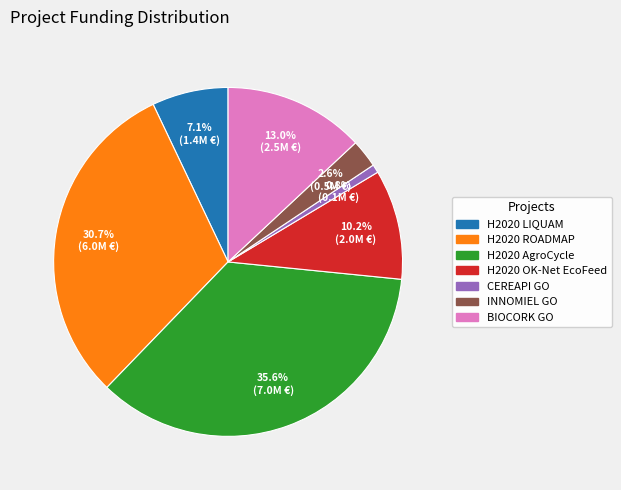

Does any single category account for the majority?

No